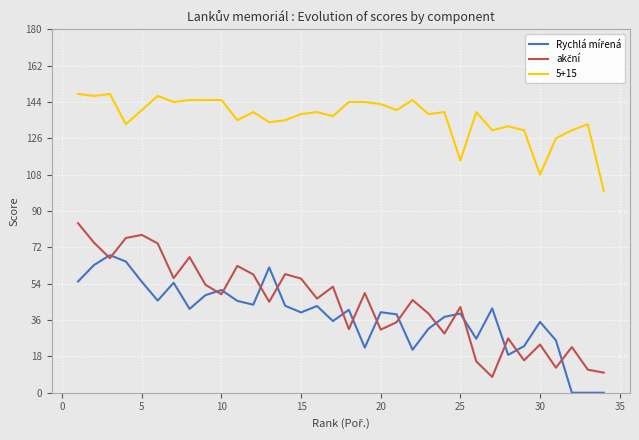

Which series has the largest total across all categories?

5+15